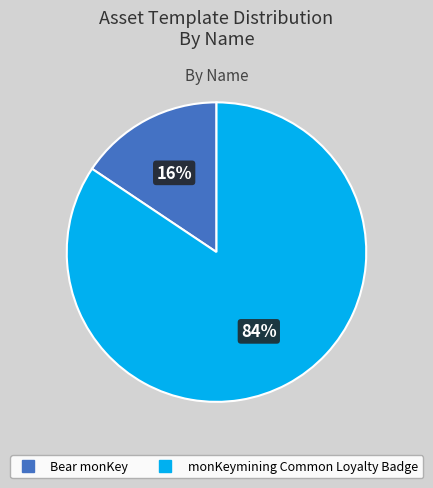

What is the largest slice in the pie chart?

monKeymining Common Loyalty Badge